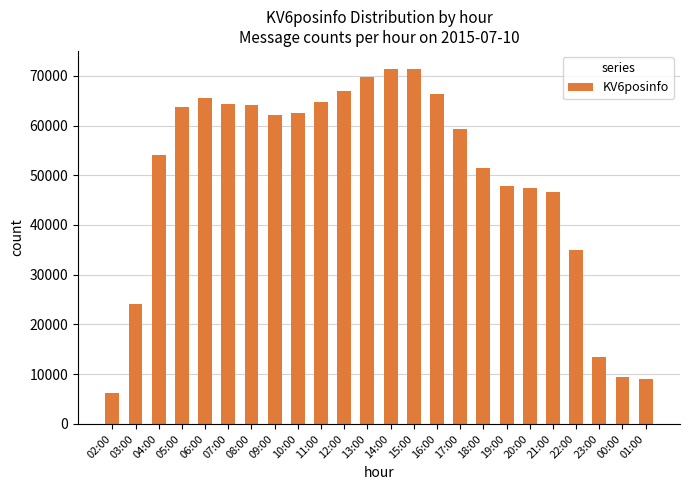

Is it true that the value at 20:00 is 47506?

True